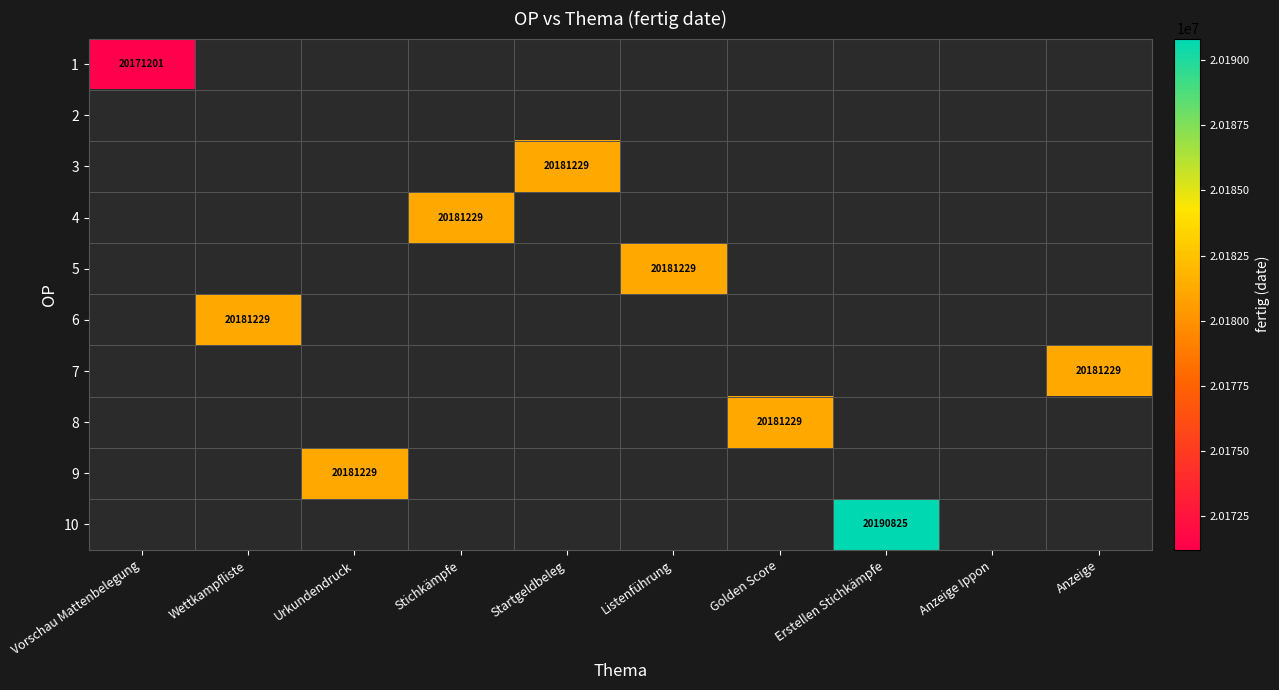

Which category has the lowest value across all series?

Vorschau Mattenbelegung